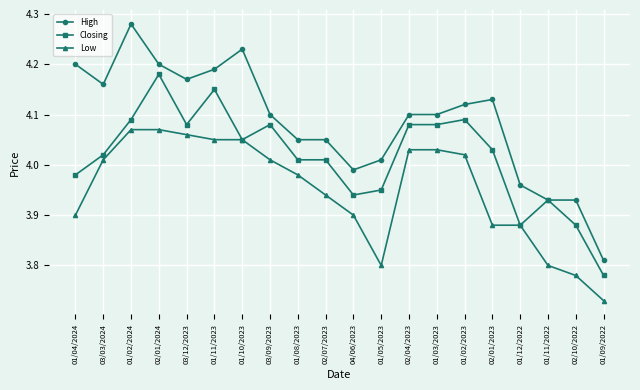

The Low series shows 5.8 at 03/12/2023. True or false?

False